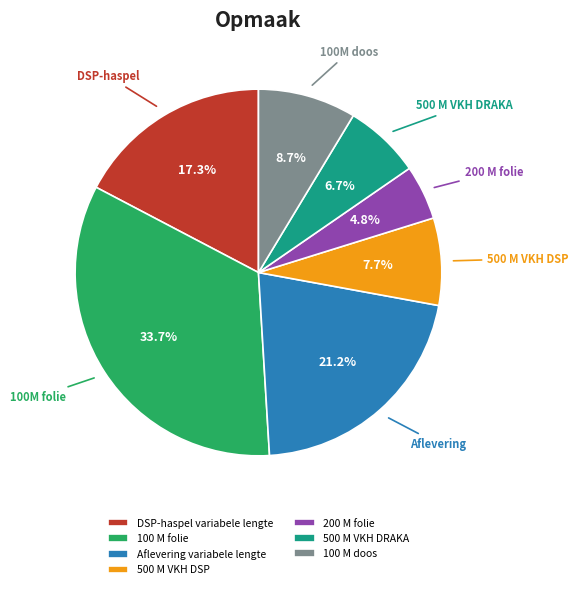

To the nearest percent, what is the combined percentage of Aflevering variabele lengte and 100 M doos?

30%